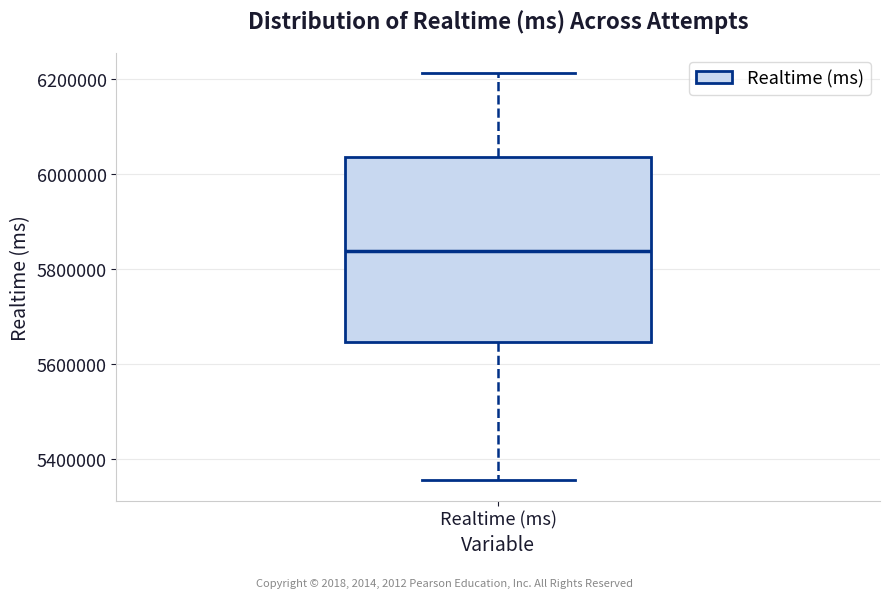

Transcribe this box plot: give where the median line is, the range the box spans, and where the two whiskers end, as read against the y-axis. The values are not printed on the chart, so give them approximately, as read against the axis.

median 5840000, box 5640000 to 6040000, whiskers 5360000 to 6220000